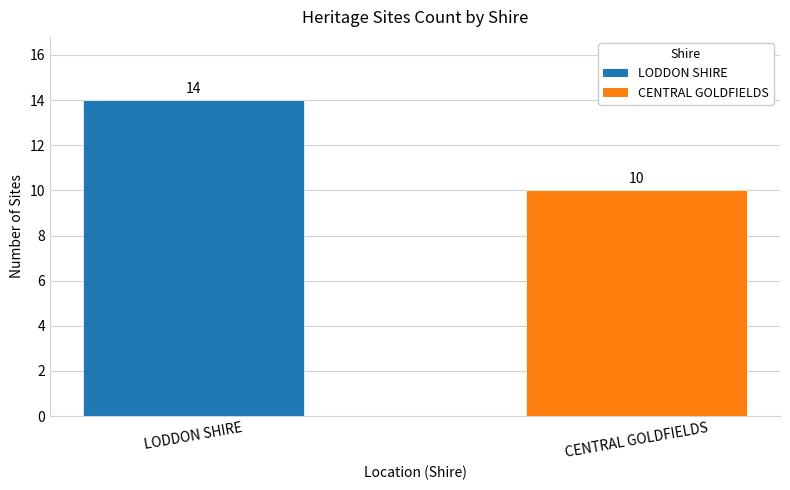

What is the change in value from LODDON SHIRE to CENTRAL GOLDFIELDS?

-4